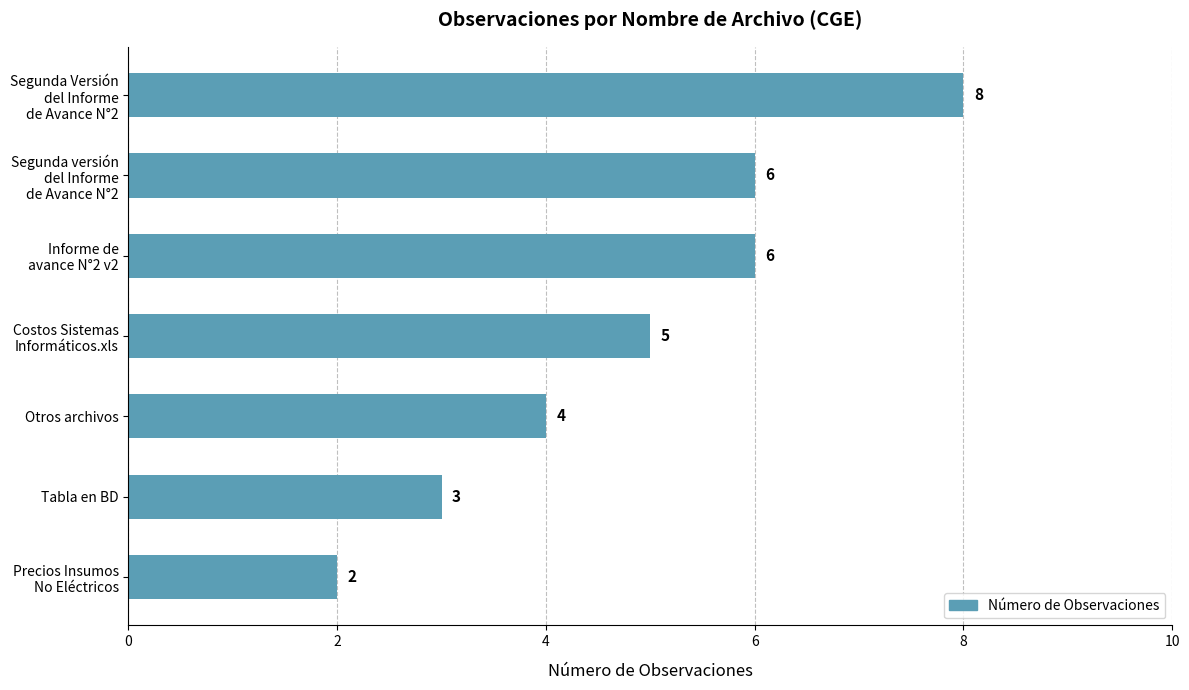

Reading bottom to top, transcribe all the data shown in this chart.

2	3	4	5	6	6	8